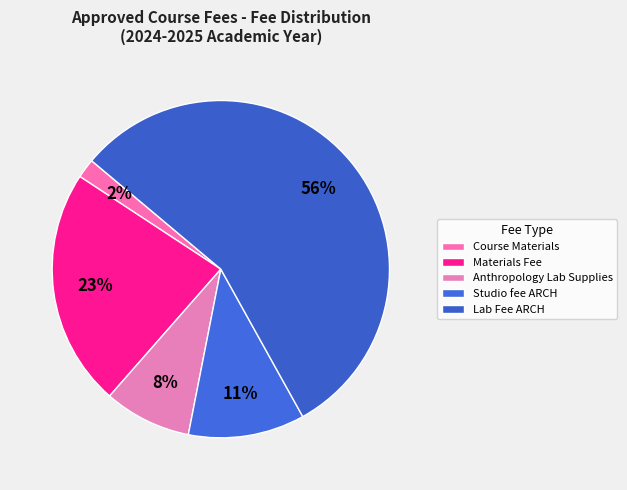

Which slice is the largest?

Lab Fee ARCH